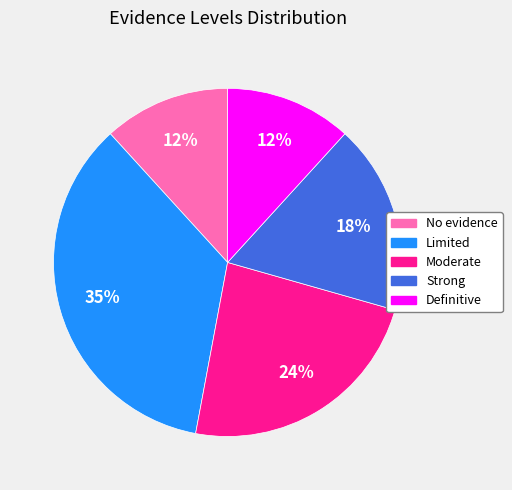

To the nearest percent, what percentage of the pie is Strong?

18%